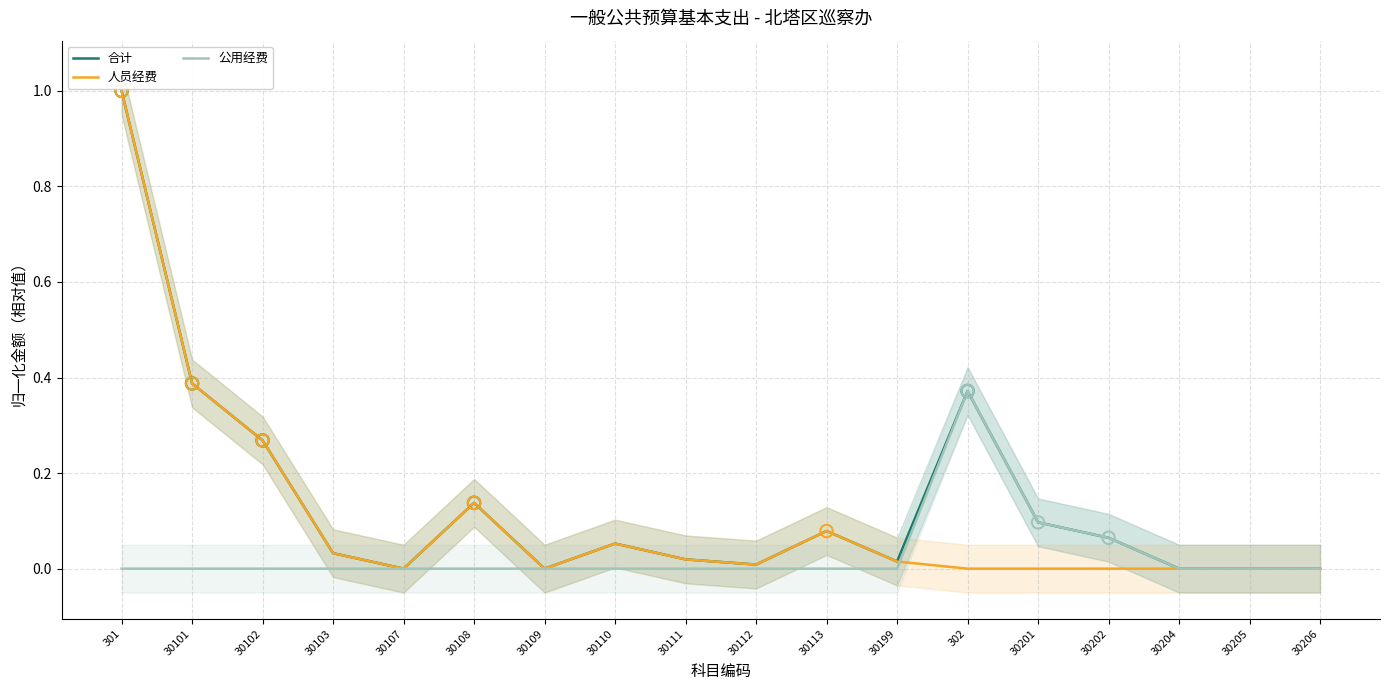

Is the value of 合计 at 30103 greater than the value of 人员经费 at 30109?

Yes